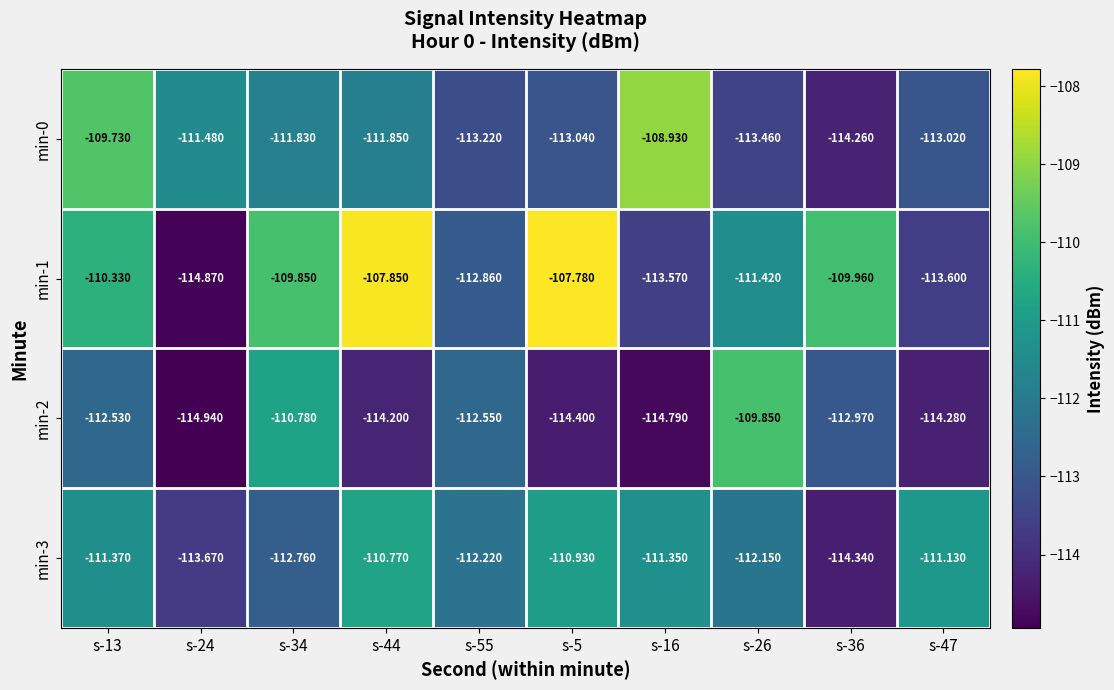

Is the value of min-1 at s-36 greater than the value of min-2 at s-26?

No